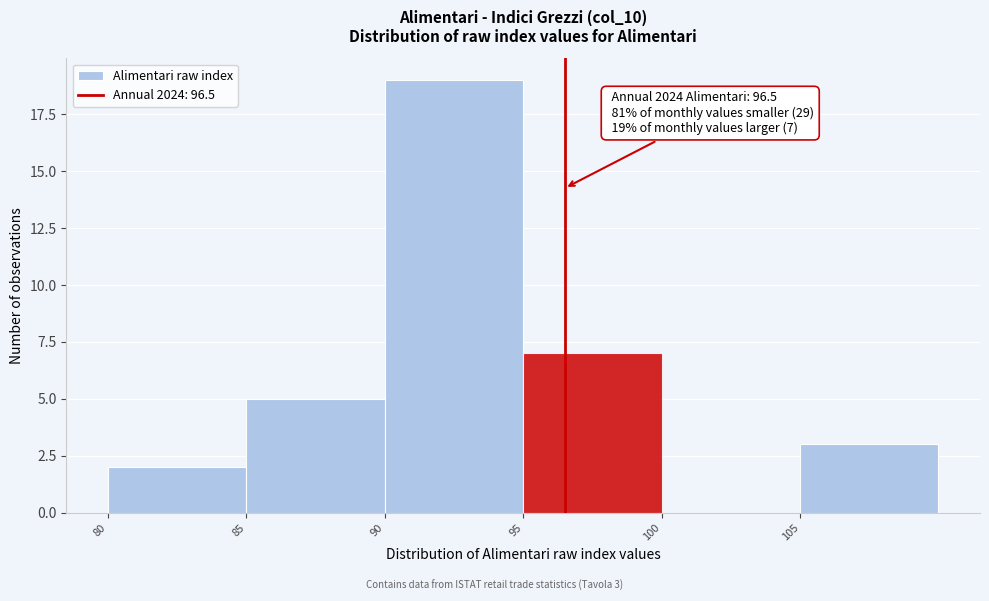

Which range on the x-axis has the tallest bar?

90 to 95